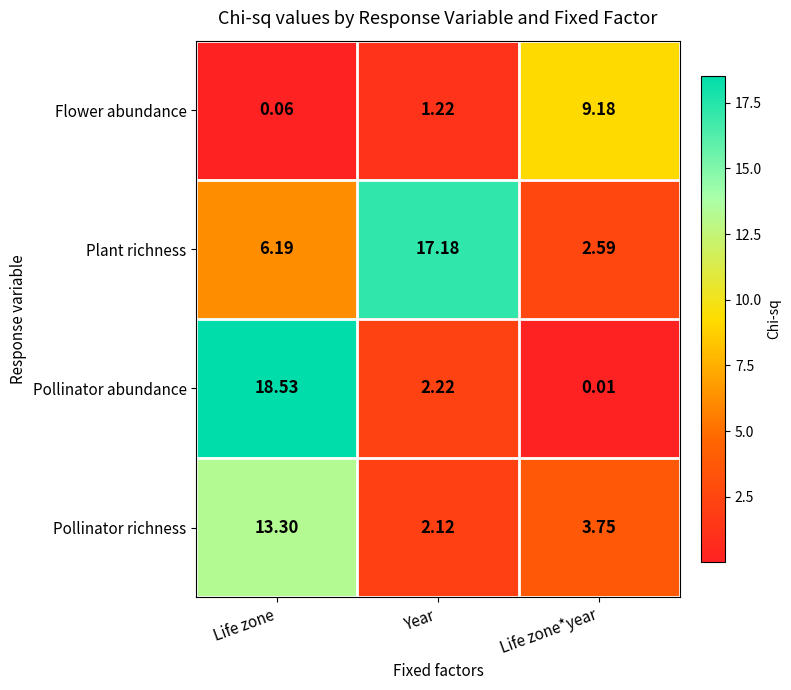

Rank the series at Life zone from highest to lowest value.

Pollinator abundance, Pollinator richness, Plant richness, Flower abundance